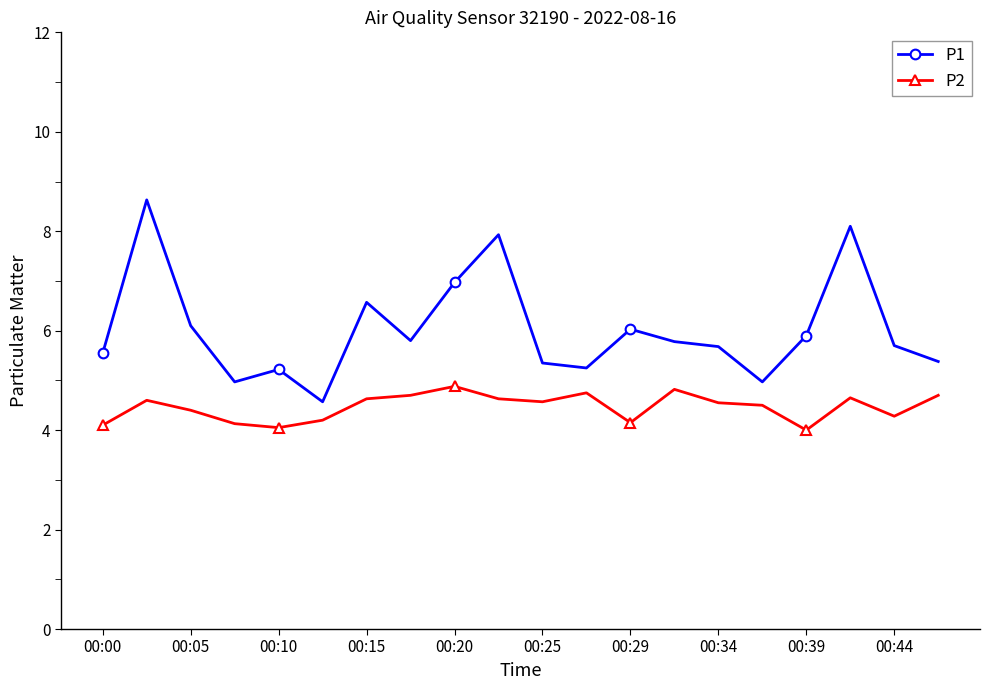

What is the highest value of the P1 series?

8.6